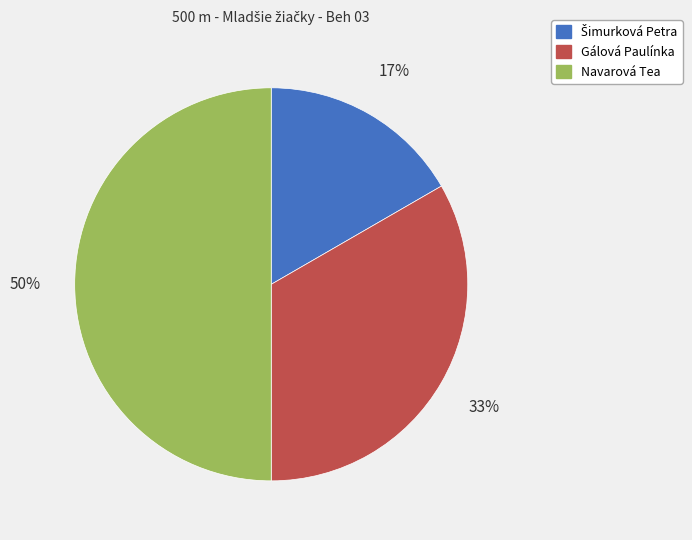

Which slice is the largest?

Navarová Tea